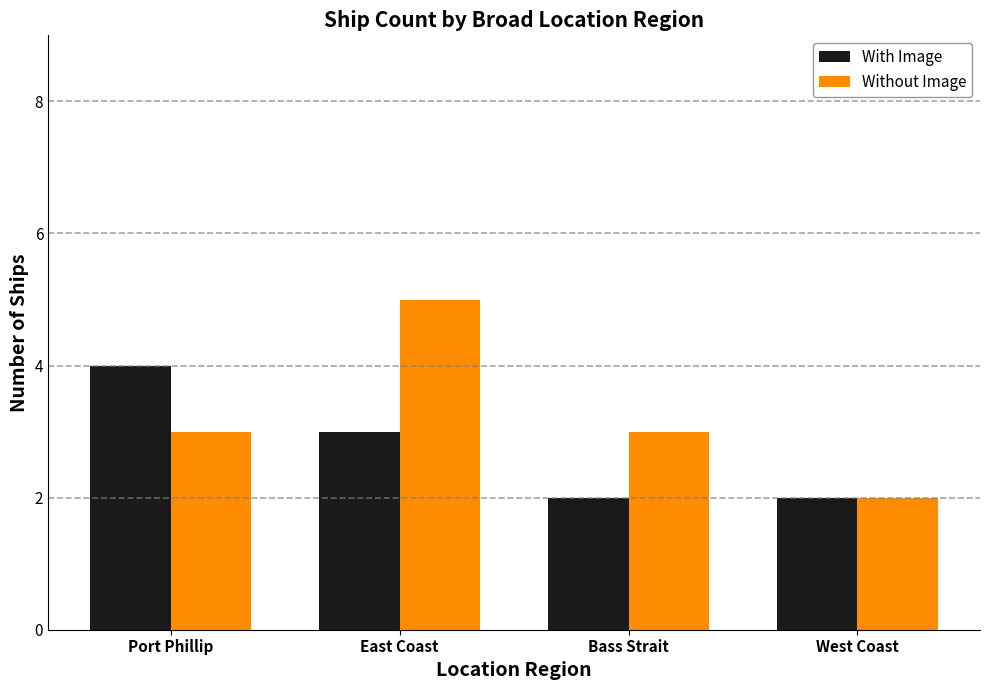

At which category is the sum across all series the highest?

East Coast